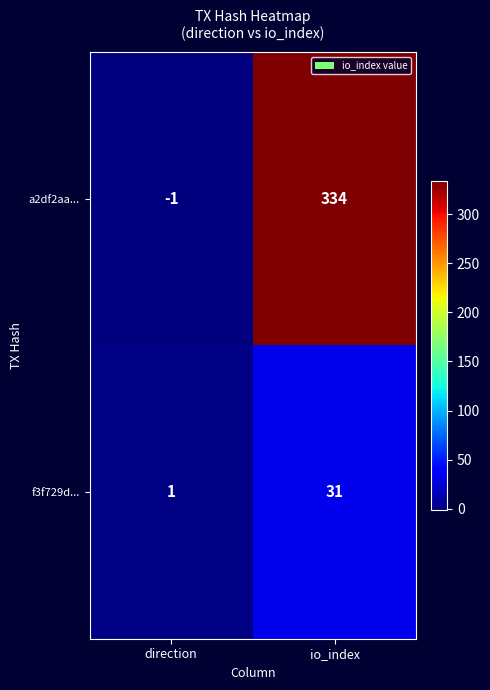

How many data points does each series have?

2